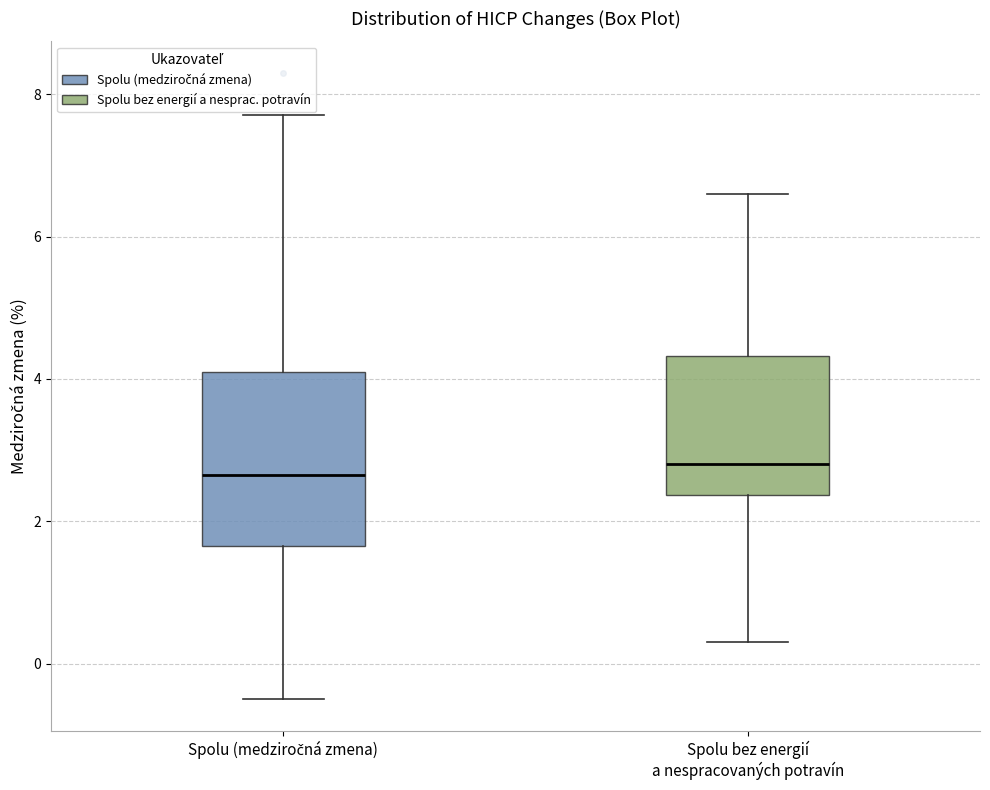

Reading left to right, transcribe this box plot: for each box, give where its median line is, the range the box spans, and where its two whiskers end, as read against the y-axis. The values are not printed on the chart, so give them approximately, as read against the axis.

Spolu (medziročná zmena): median 2.6, box 1.6 to 4.2, whiskers -0.4 to 7.8
Spolu bez energií a nespracovaných potravín: median 2.8, box 2.4 to 4.4, whiskers 0.4 to 6.6